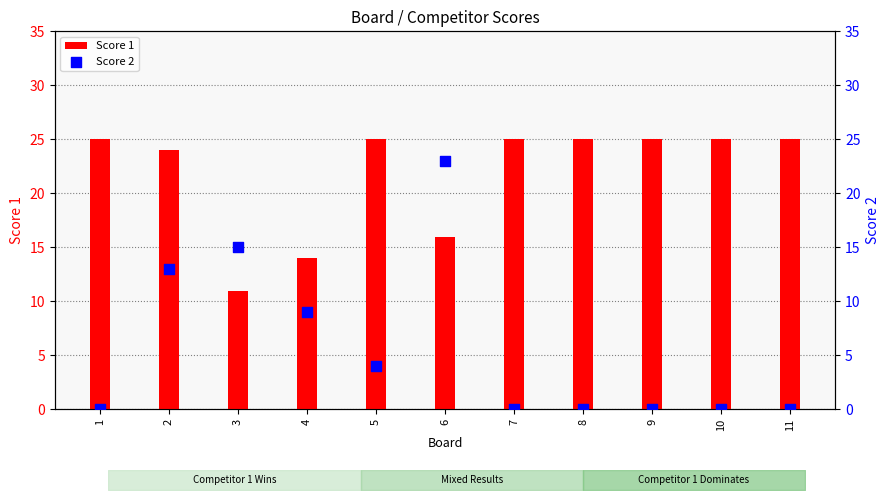

Which series reaches the maximum Y coordinate?

Score 1